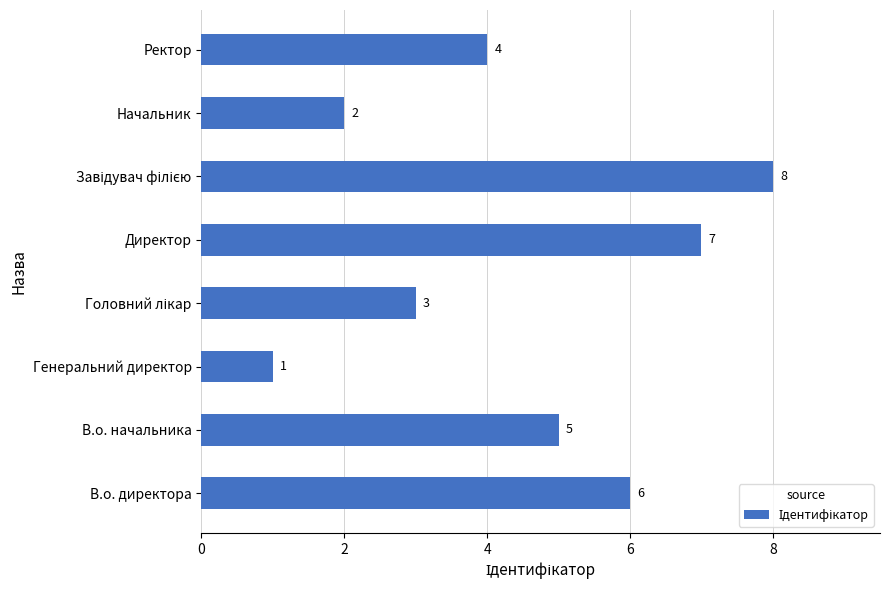

At which label is the value closest to 4?

Ректор